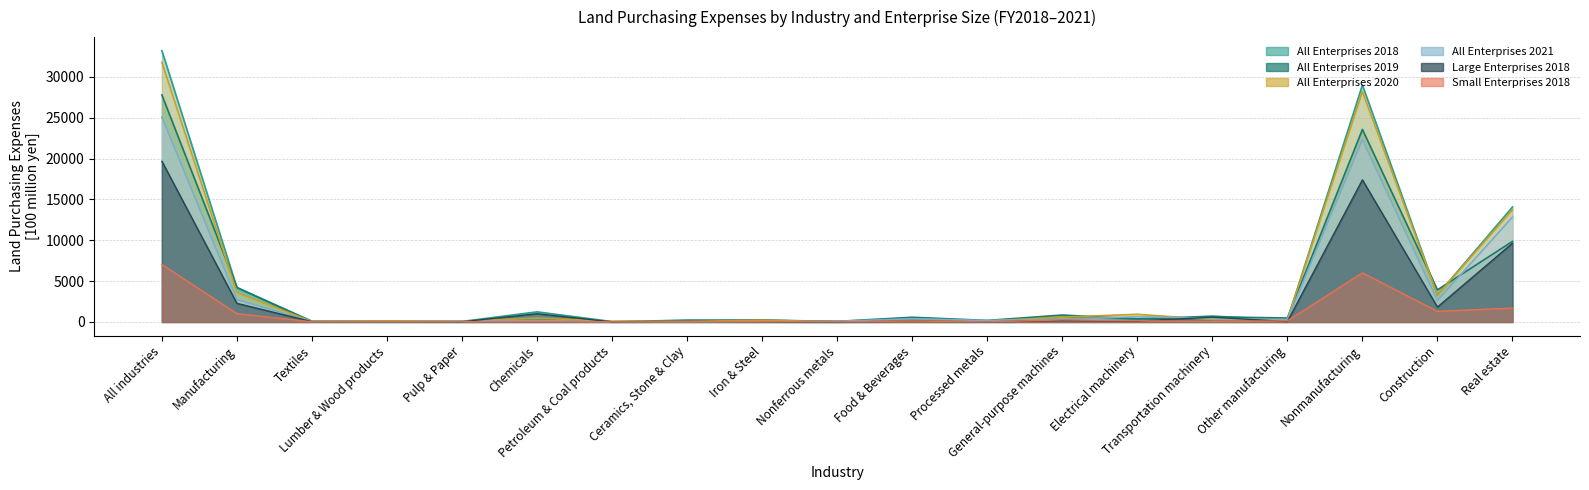

In All Enterprises 2019, how many points are lower than both neighbors (excluding endpoints)?

7